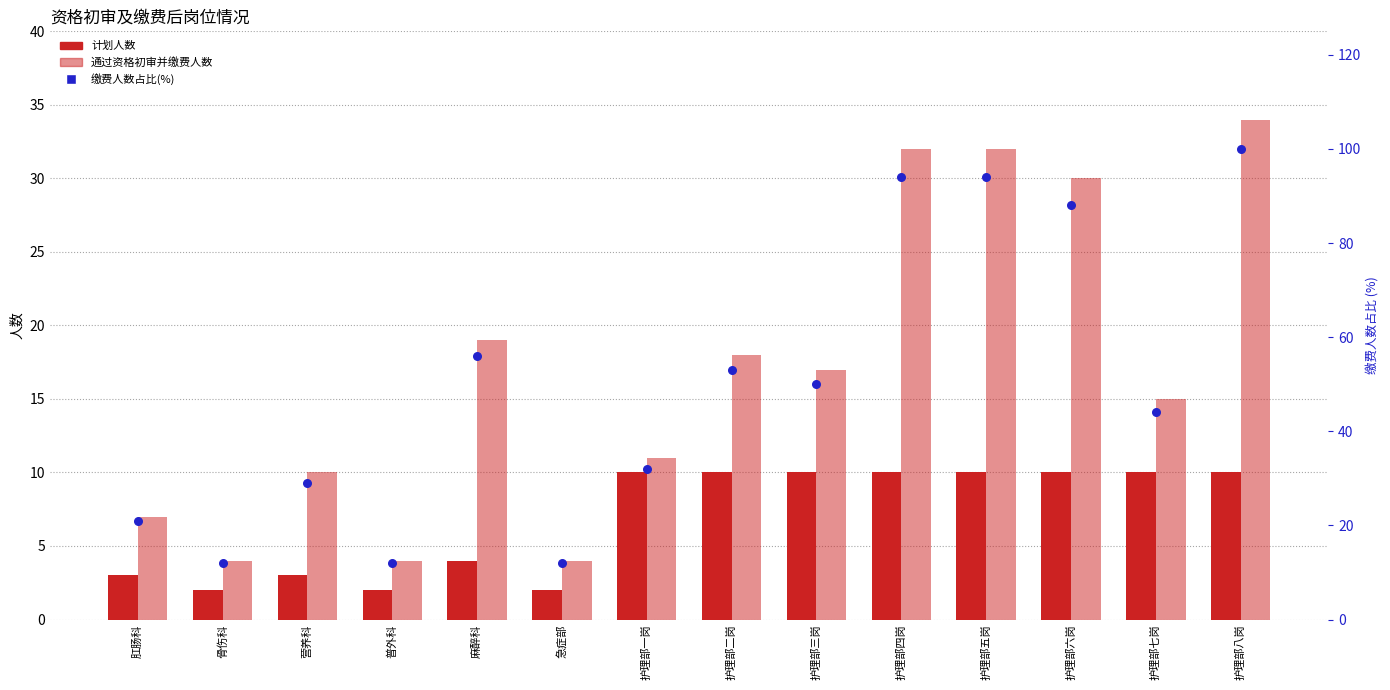

Which series contains the highest Y value?

缴费人数占比(%)